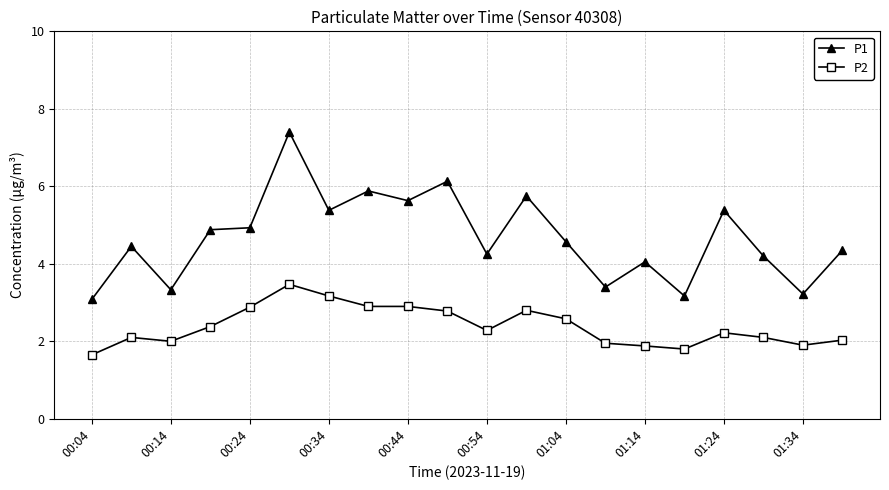

Count the number of categories in the chart.

20